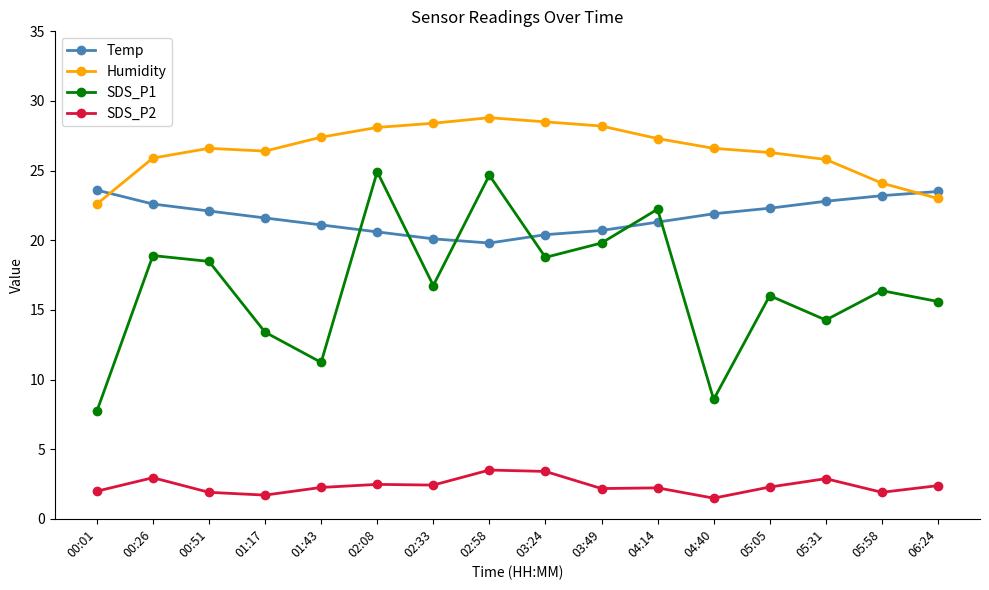

Which series has the largest total across all categories?

Humidity